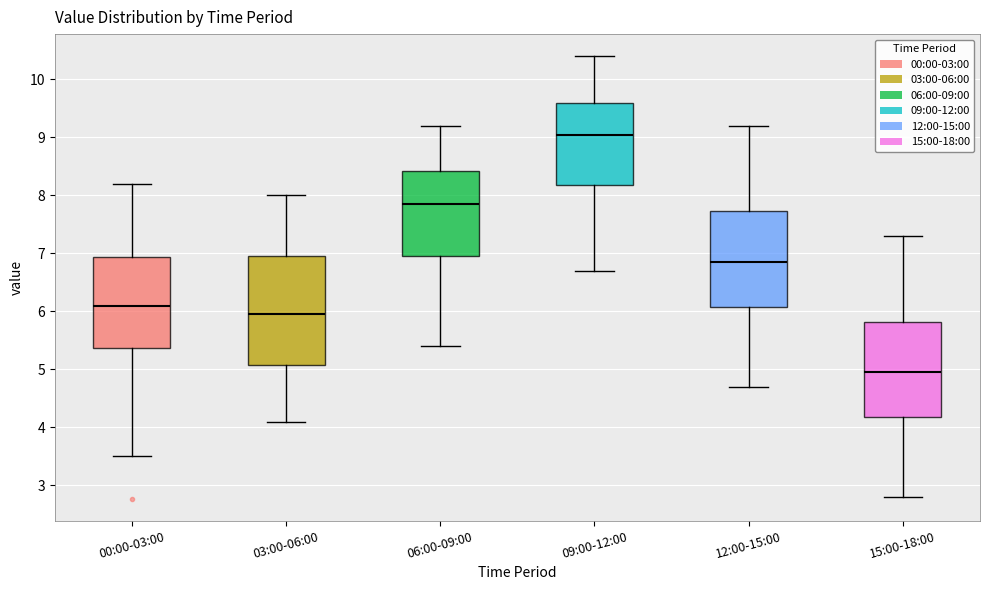

Reading left to right, transcribe this box plot: for each box, give where its median line is, the range the box spans, and where its two whiskers end, as read against the y-axis. The values are not printed on the chart, so give them approximately, as read against the axis.

00:00-03:00: median 6.1, box 5.4 to 6.9, whiskers 3.5 to 8.2
03:00-06:00: median 6.0, box 5.1 to 7.0, whiskers 4.1 to 8.0
06:00-09:00: median 7.9, box 7.0 to 8.4, whiskers 5.4 to 9.2
09:00-12:00: median 9.1, box 8.2 to 9.6, whiskers 6.7 to 10.4
12:00-15:00: median 6.9, box 6.1 to 7.7, whiskers 4.7 to 9.2
15:00-18:00: median 5.0, box 4.2 to 5.8, whiskers 2.8 to 7.3